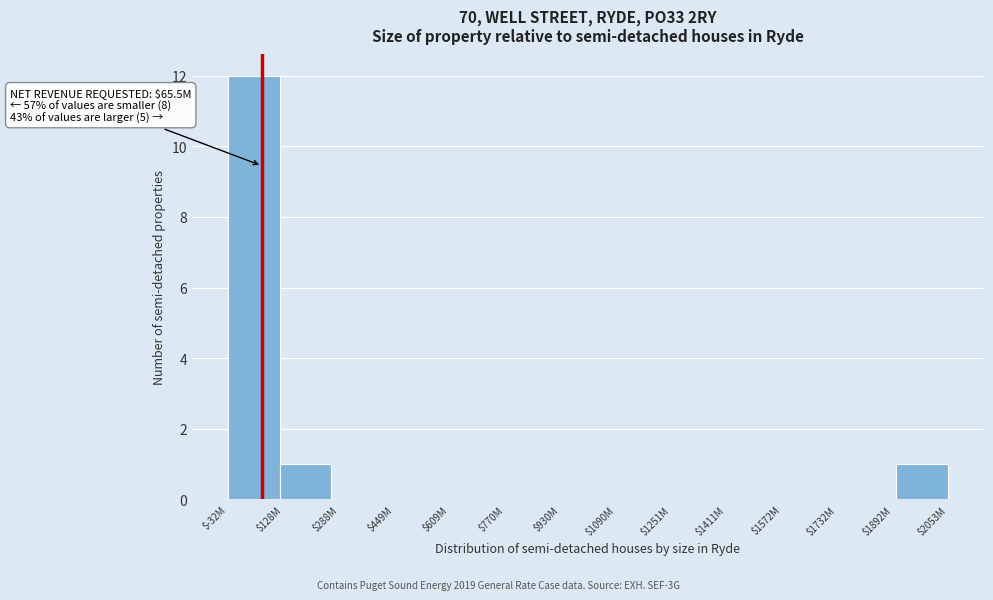

At which category does the chart reach its peak across all series?

$-32M